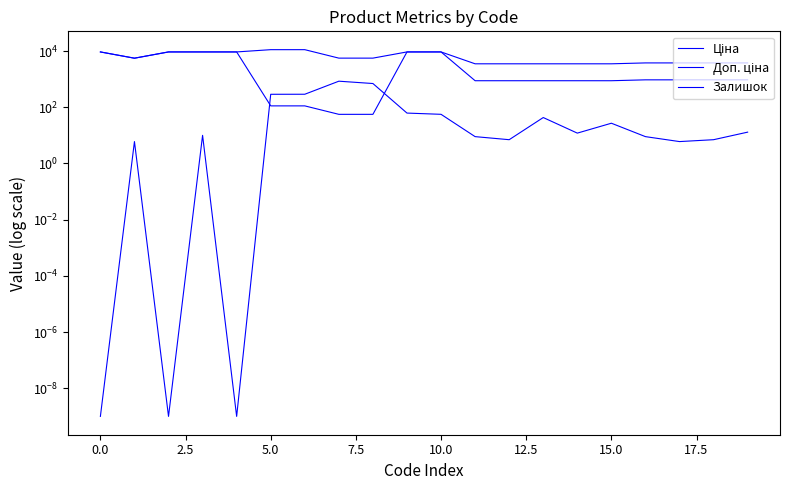

How many lines are shown in the chart?

3